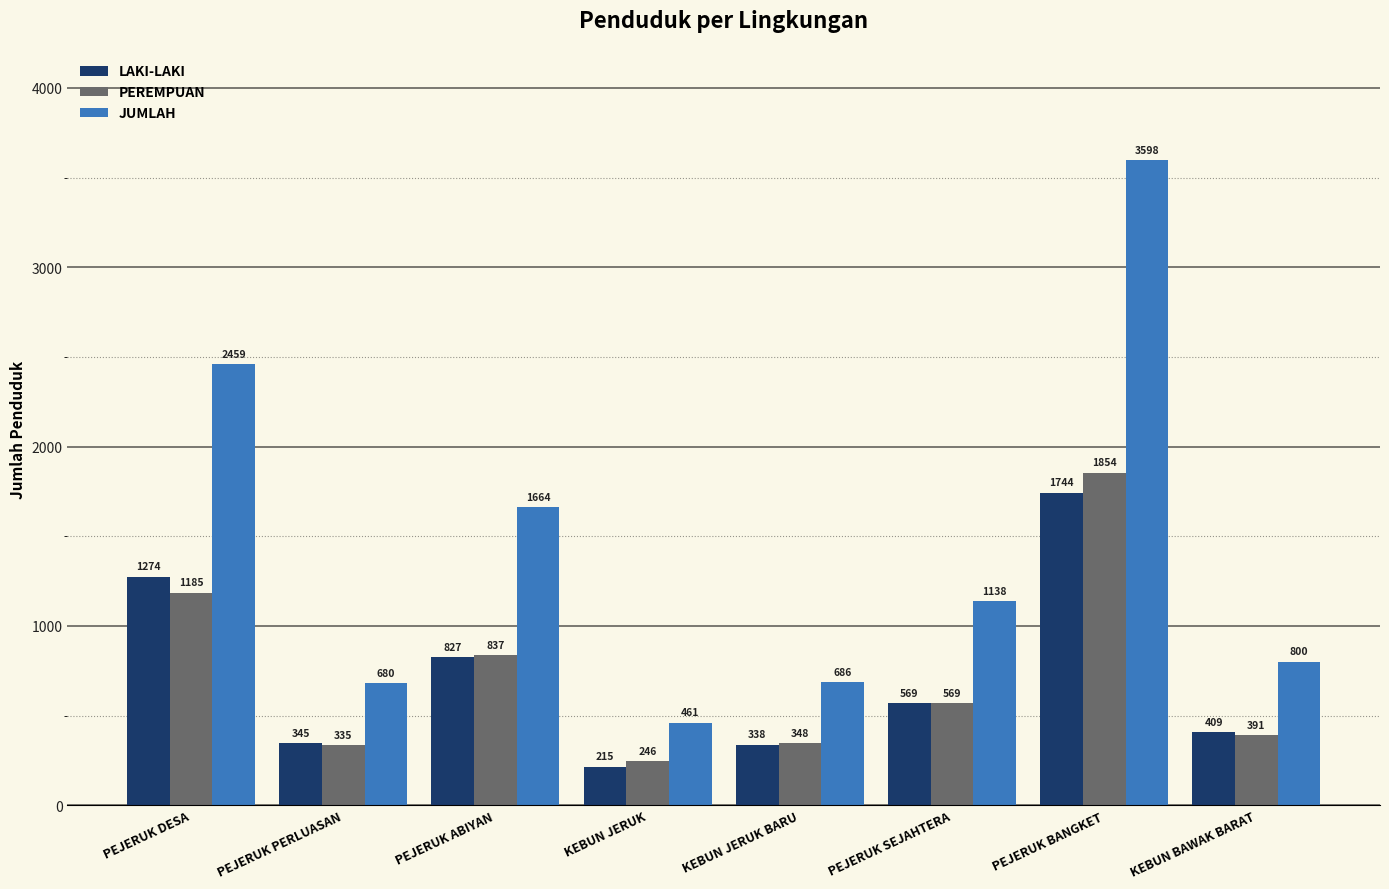

Which label corresponds to the smallest value in the chart?

KEBUN JERUK